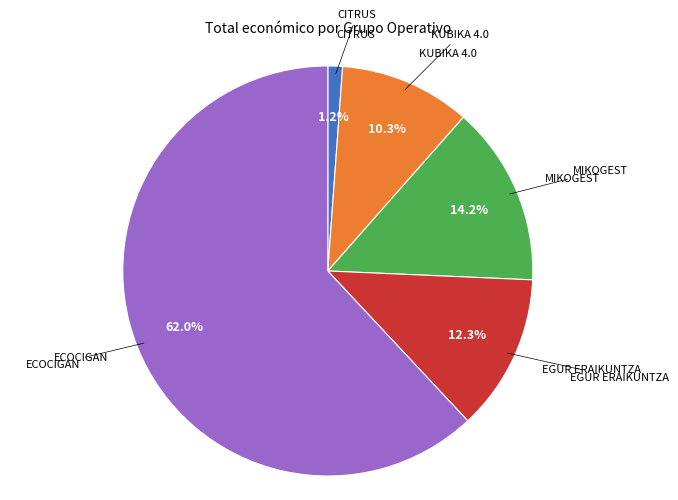

Which slice is the largest?

ECOCIGAN